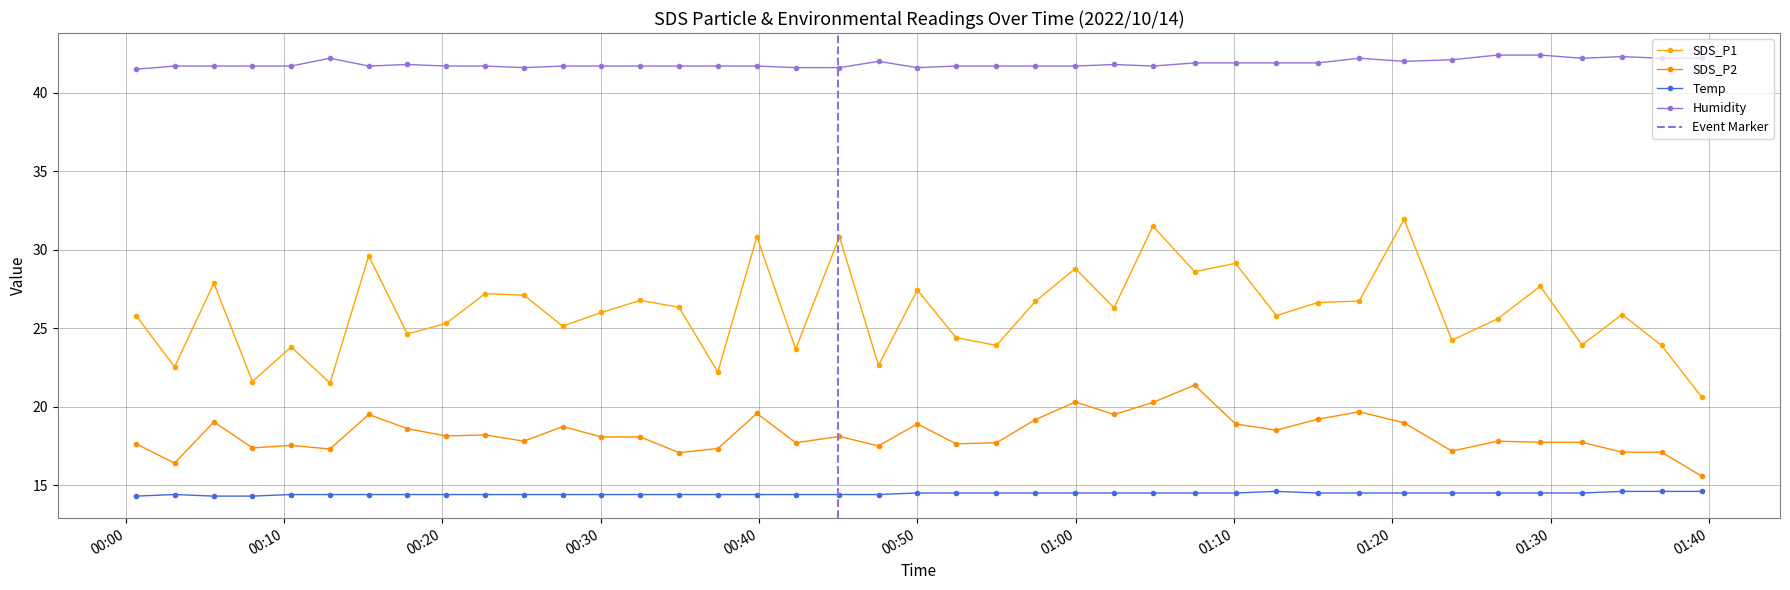

Which series has the largest range (max minus min)?

SDS_P1